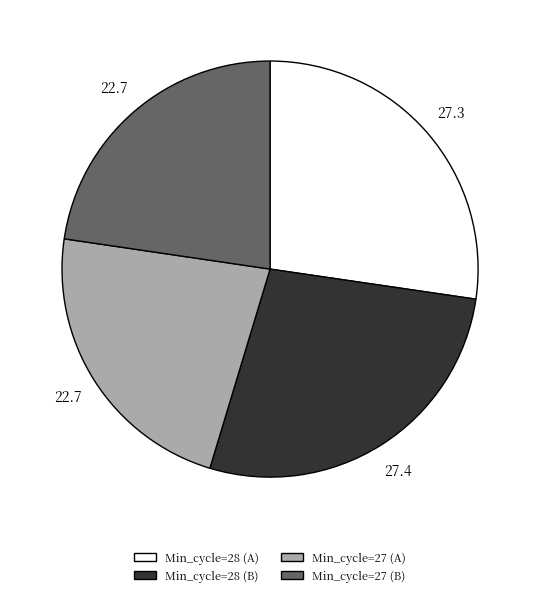

Does any single category account for the majority?

No